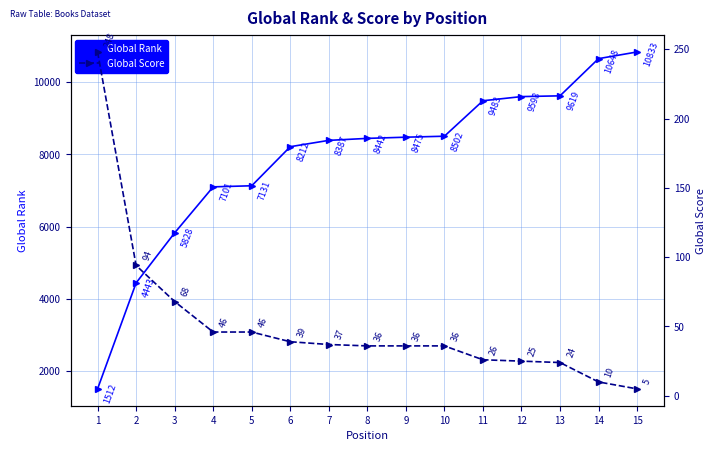

What is the maximum value for Global Rank?

10833